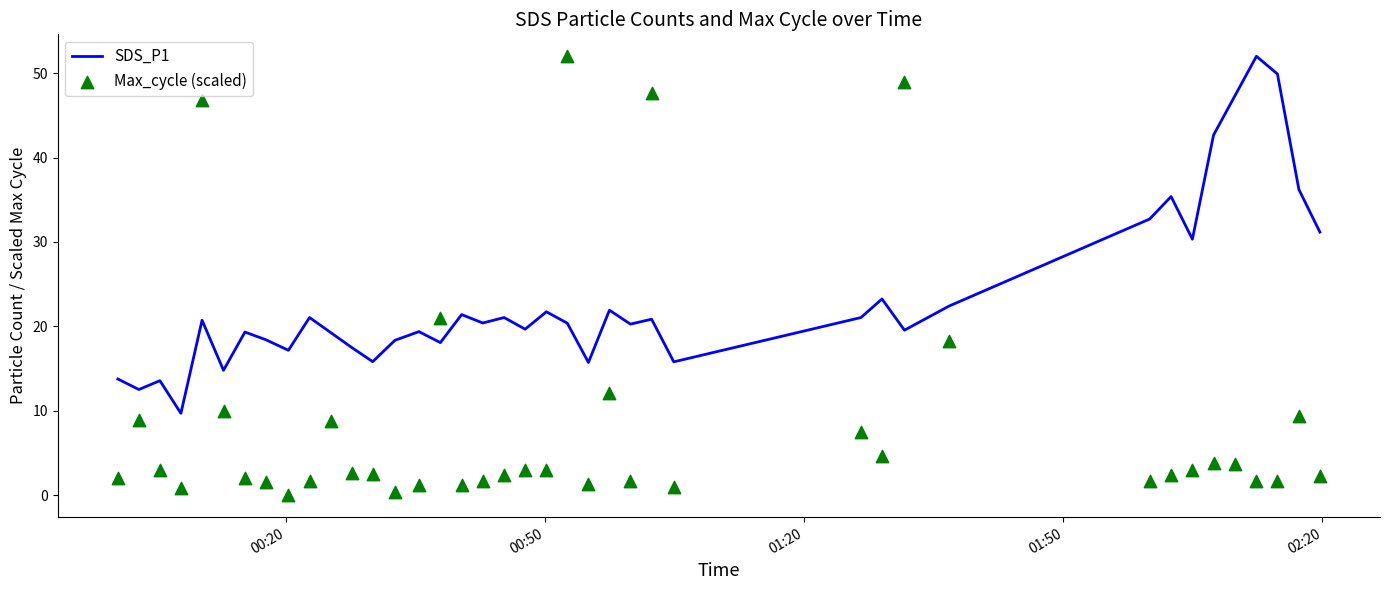

Which series has the largest Y range (max minus min)?

Max_cycle (scaled)